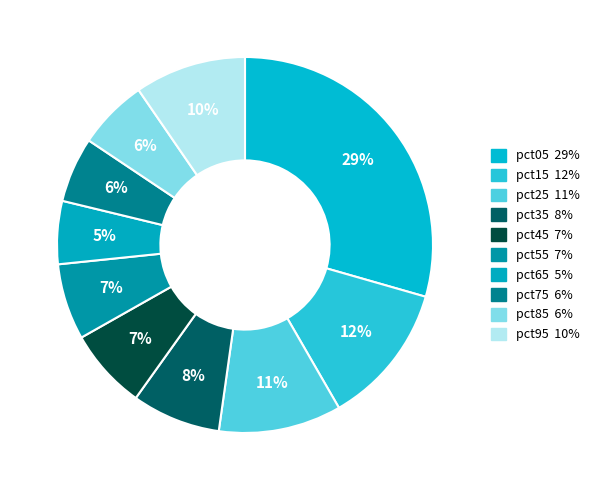

Is the sum of pct75 and pct05 greater than half?

No